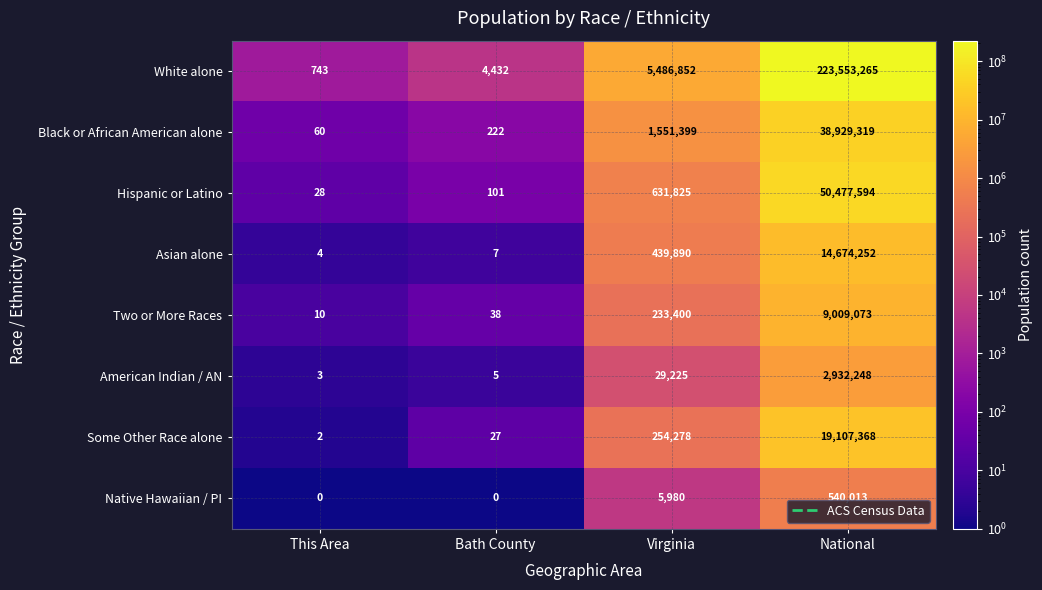

Read the White alone value at Virginia.

5486852